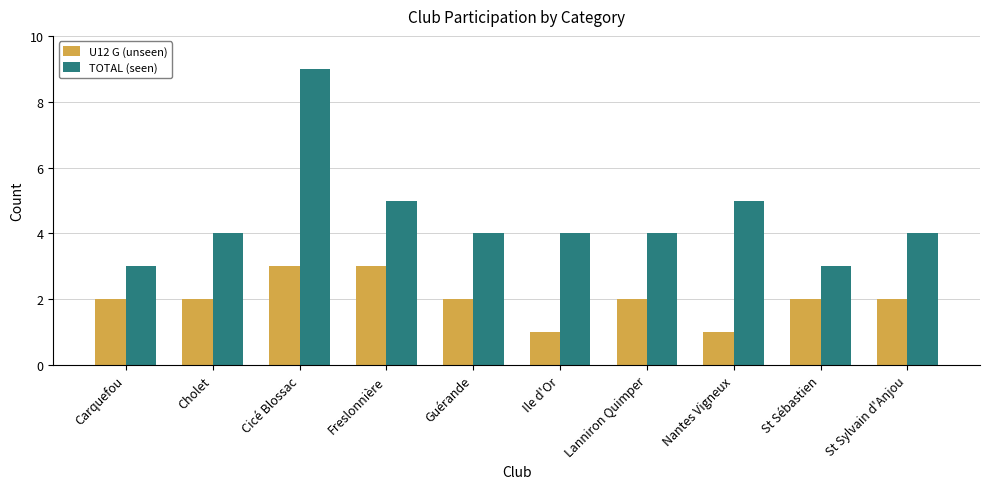

The value of U12 G (unseen) at Lanniron Quimper is 2. True or false?

True